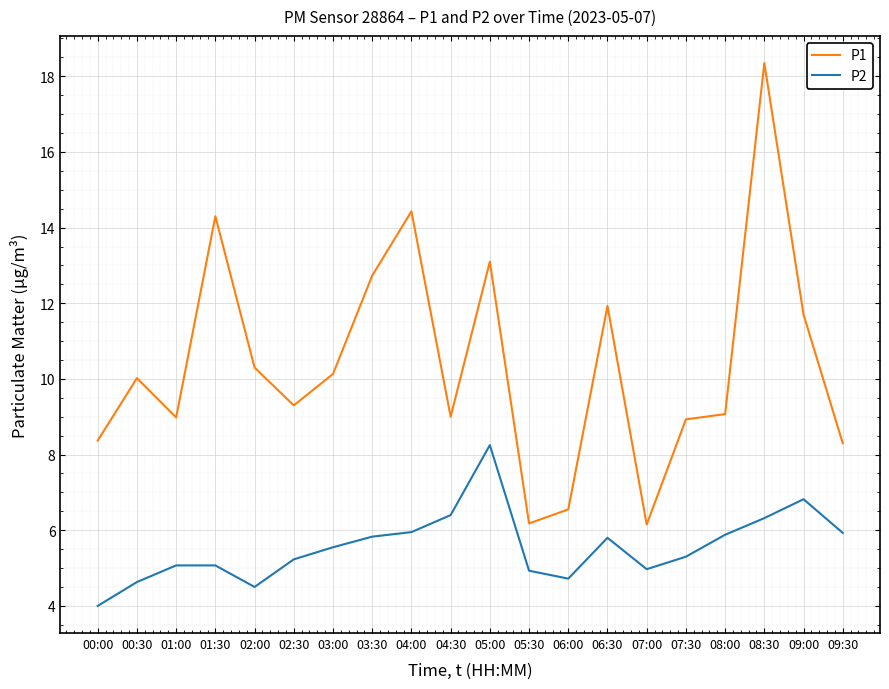

What are all the series names shown in the legend?

P1, P2